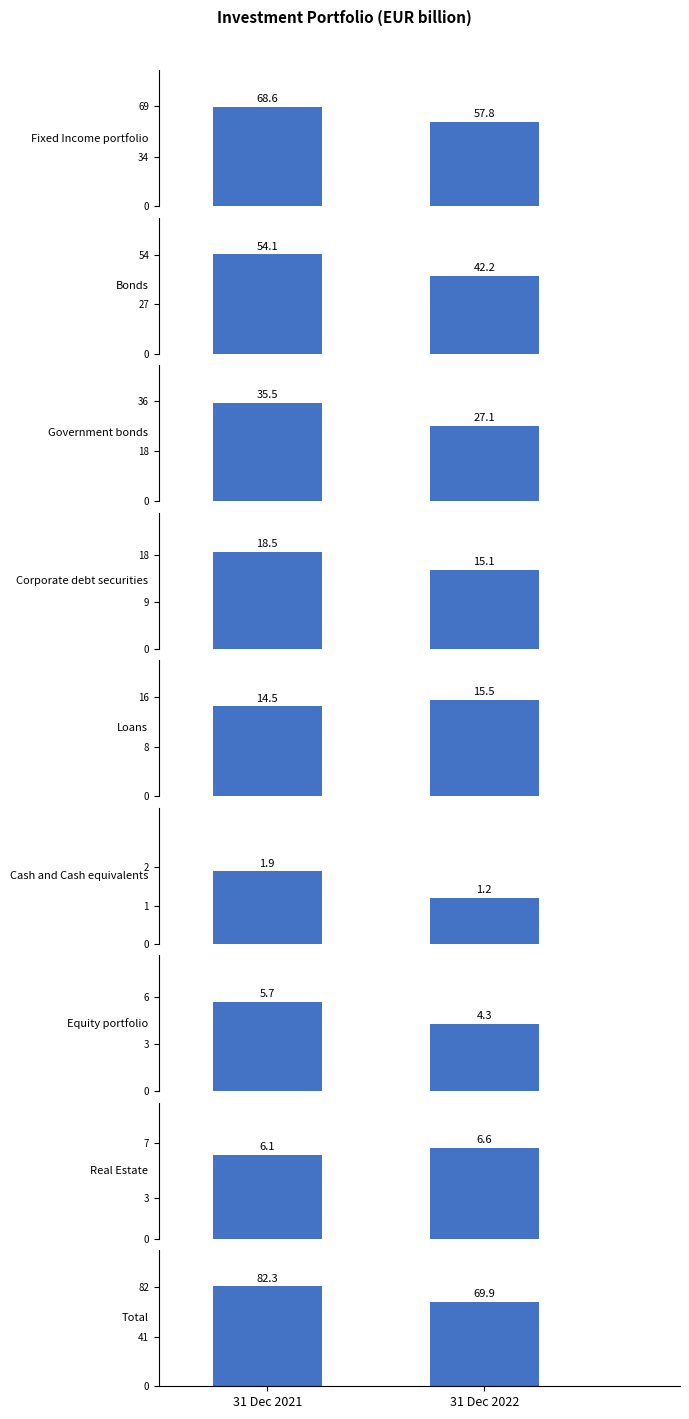

How many data points in 31 Dec 2021 are less than 18?

4